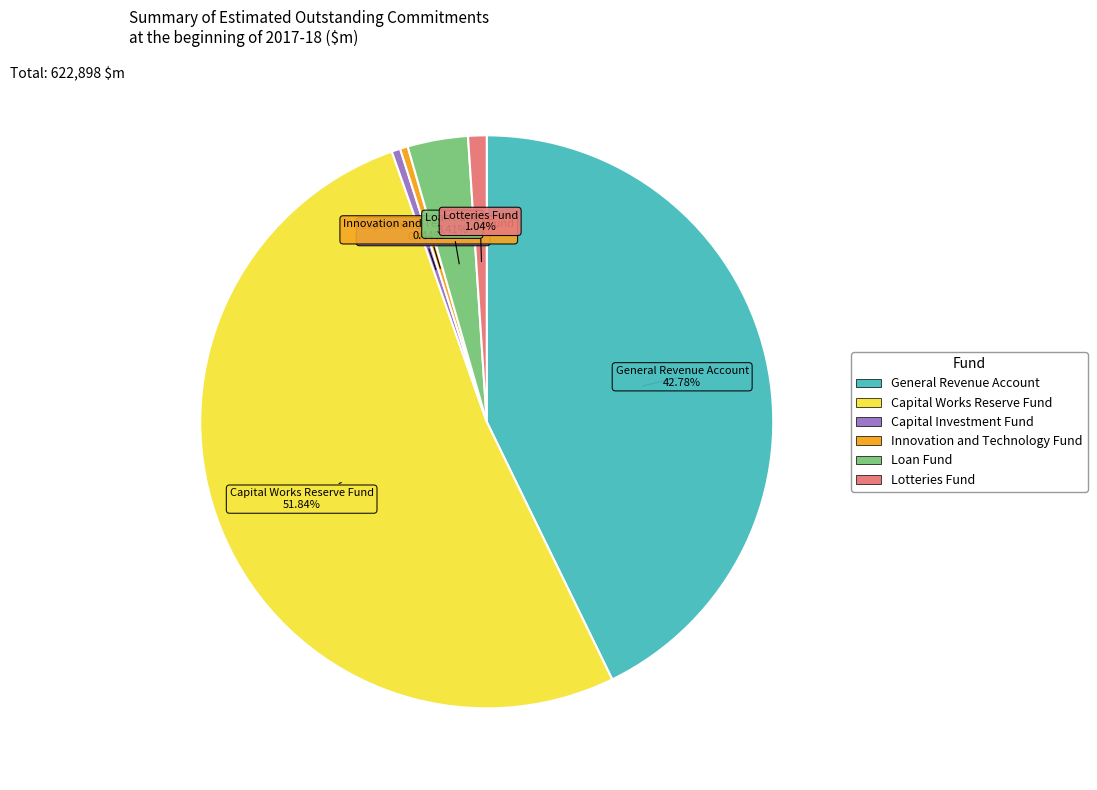

Approximately how many times larger is the value at Lotteries Fund compared to Innovation and Technology Fund?

2.4